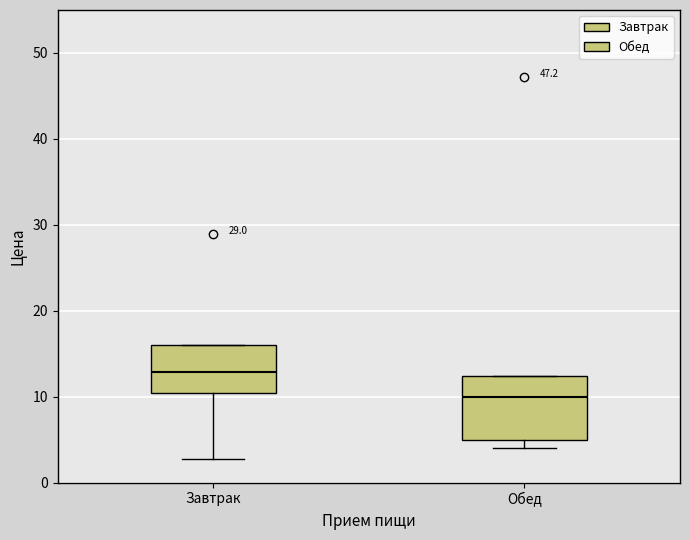

Reading left to right, read every box against the y-axis: the position of its median line, the range the box covers, and the ends of its whiskers. The values are not printed on the chart, so give them approximately, as read against the axis.

Завтрак: median 13, box 10 to 16, whiskers 3 to 16
Обед: median 10, box 5 to 12, whiskers 4 to 12